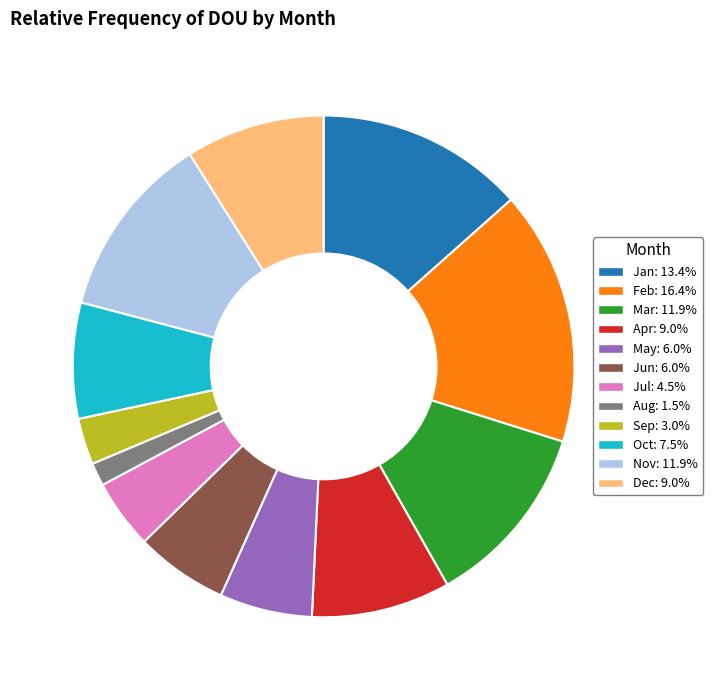

Is the sum of Sep and Oct greater than half?

No